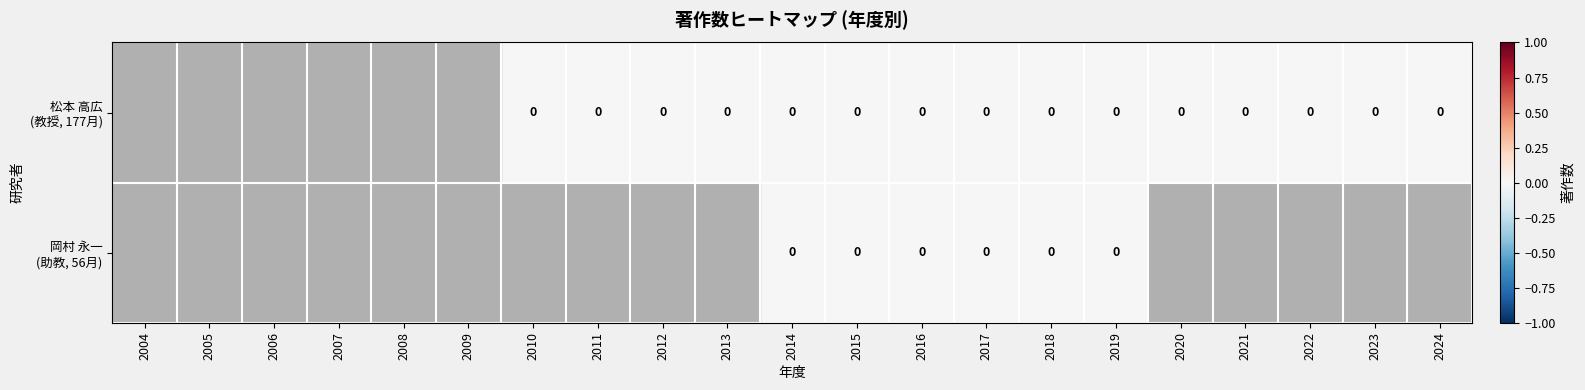

Which category has the lowest value across all series?

2014